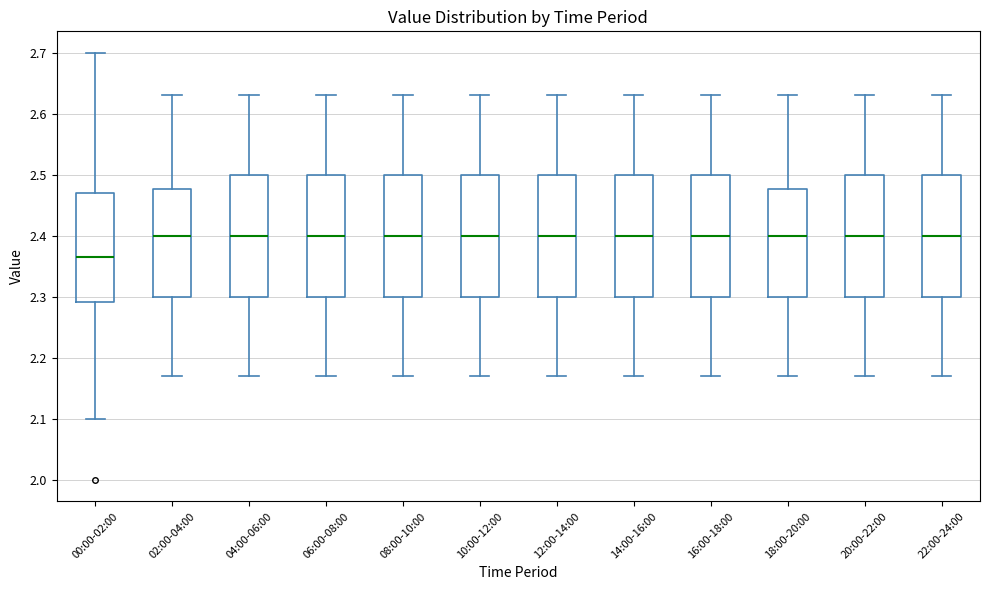

Reading left to right, transcribe this box plot: for each box, give where its median line is, the range the box spans, and where its two whiskers end, as read against the y-axis. The values are not printed on the chart, so give them approximately, as read against the axis.

00:00-02:00: median 2.37, box 2.29 to 2.47, whiskers 2.10 to 2.70
02:00-04:00: median 2.40, box 2.30 to 2.48, whiskers 2.17 to 2.63
04:00-06:00: median 2.40, box 2.30 to 2.50, whiskers 2.17 to 2.63
06:00-08:00: median 2.40, box 2.30 to 2.50, whiskers 2.17 to 2.63
08:00-10:00: median 2.40, box 2.30 to 2.50, whiskers 2.17 to 2.63
10:00-12:00: median 2.40, box 2.30 to 2.50, whiskers 2.17 to 2.63
12:00-14:00: median 2.40, box 2.30 to 2.50, whiskers 2.17 to 2.63
14:00-16:00: median 2.40, box 2.30 to 2.50, whiskers 2.17 to 2.63
16:00-18:00: median 2.40, box 2.30 to 2.50, whiskers 2.17 to 2.63
18:00-20:00: median 2.40, box 2.30 to 2.48, whiskers 2.17 to 2.63
20:00-22:00: median 2.40, box 2.30 to 2.50, whiskers 2.17 to 2.63
22:00-24:00: median 2.40, box 2.30 to 2.50, whiskers 2.17 to 2.63